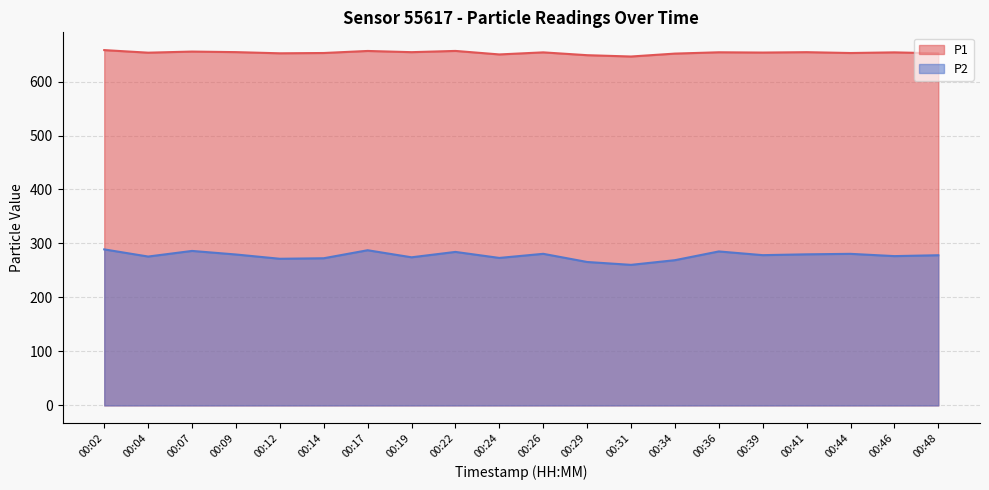

Read the P1 value at 00:41.

654.4